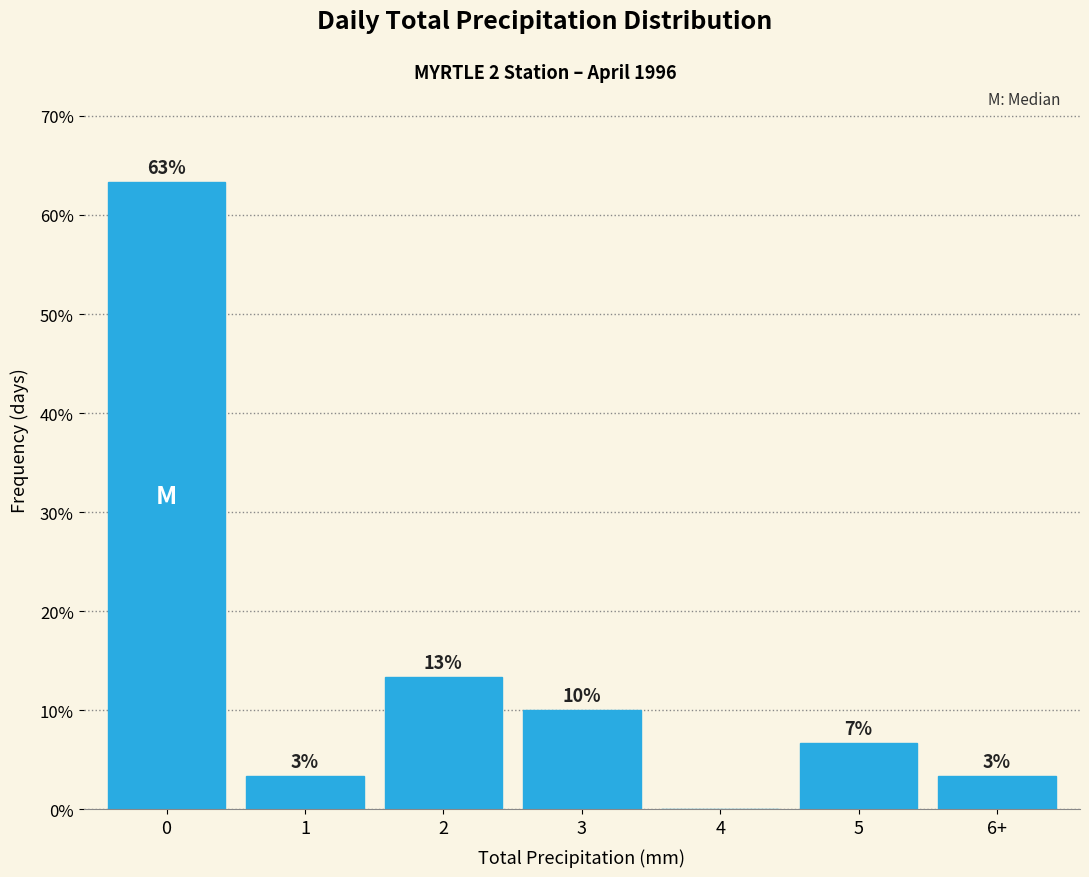

Are the bars horizontal?

No